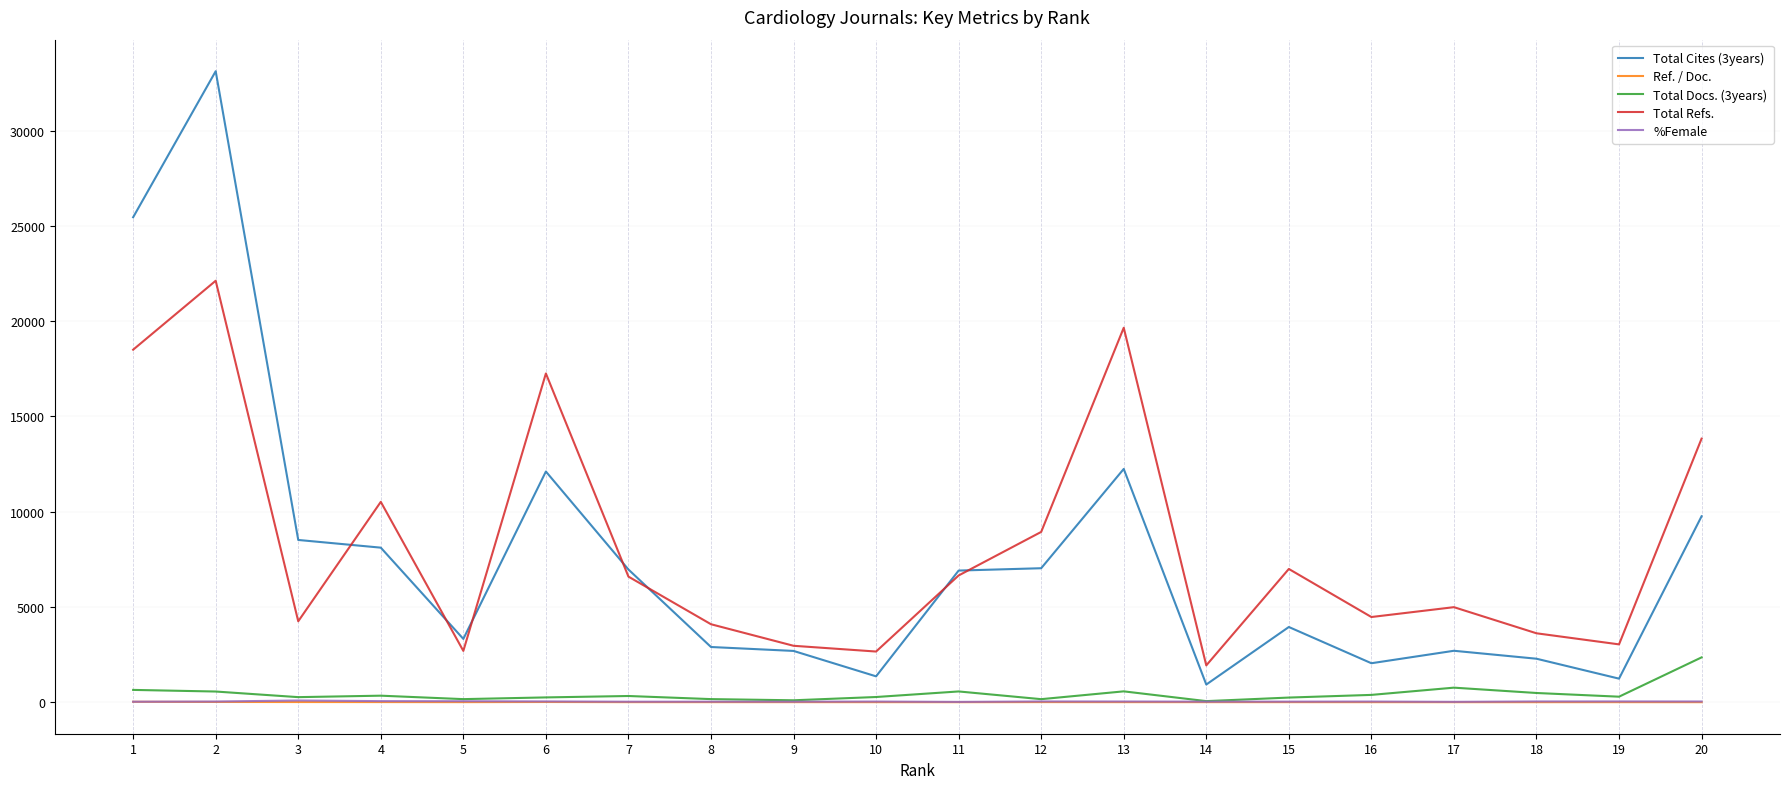

Does the chart display data point markers on the line(s)?

No